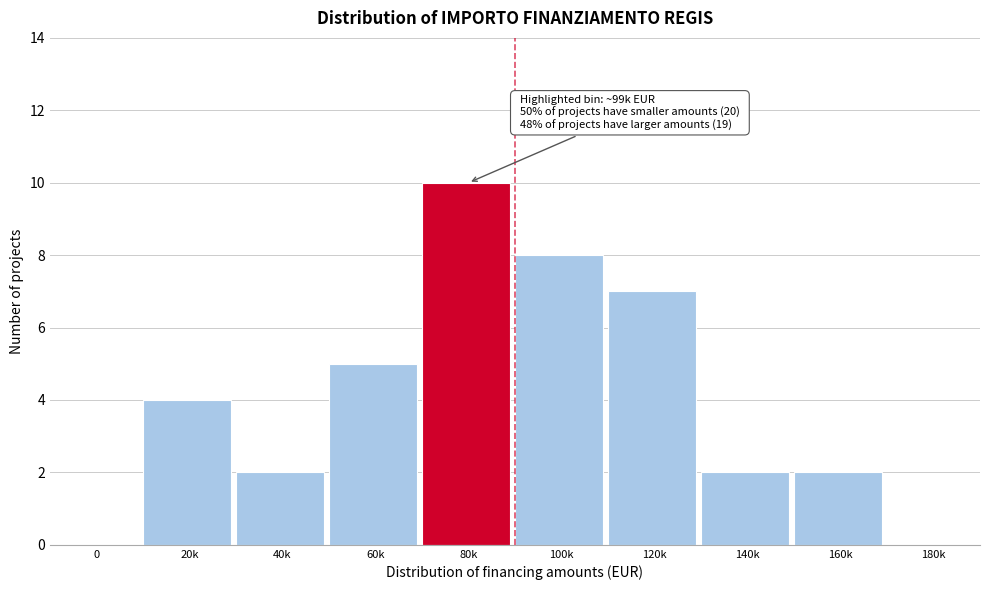

Reading left to right, extract all data points from this chart.

0=0	20k=4	40k=2	60k=5	80k=10	100k=8	120k=7	140k=2	160k=2	180k=0